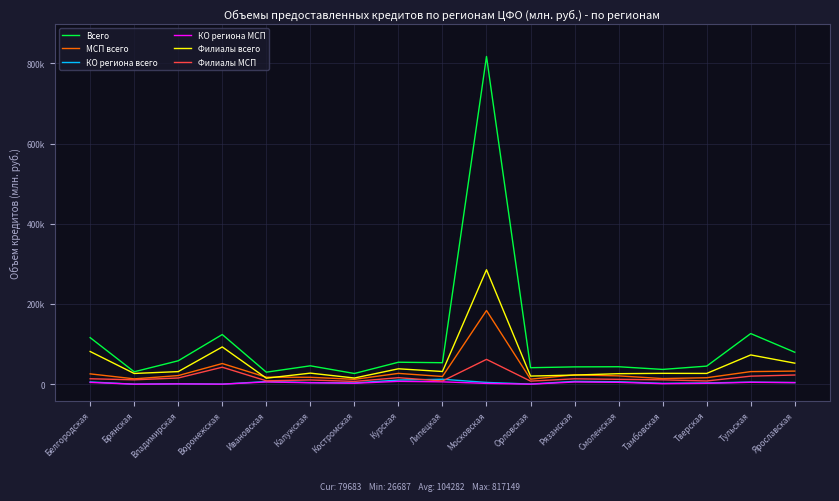

Rank the categories by Всего value from lowest to highest.

Костромская, Ивановская, Брянская, Тамбовская, Орловская, Рязанская, Смоленская, Тверская, Калужская, Липецкая, Курская, Владимирская, Ярославская, Белгородская, Воронежская, Тульская, Московская